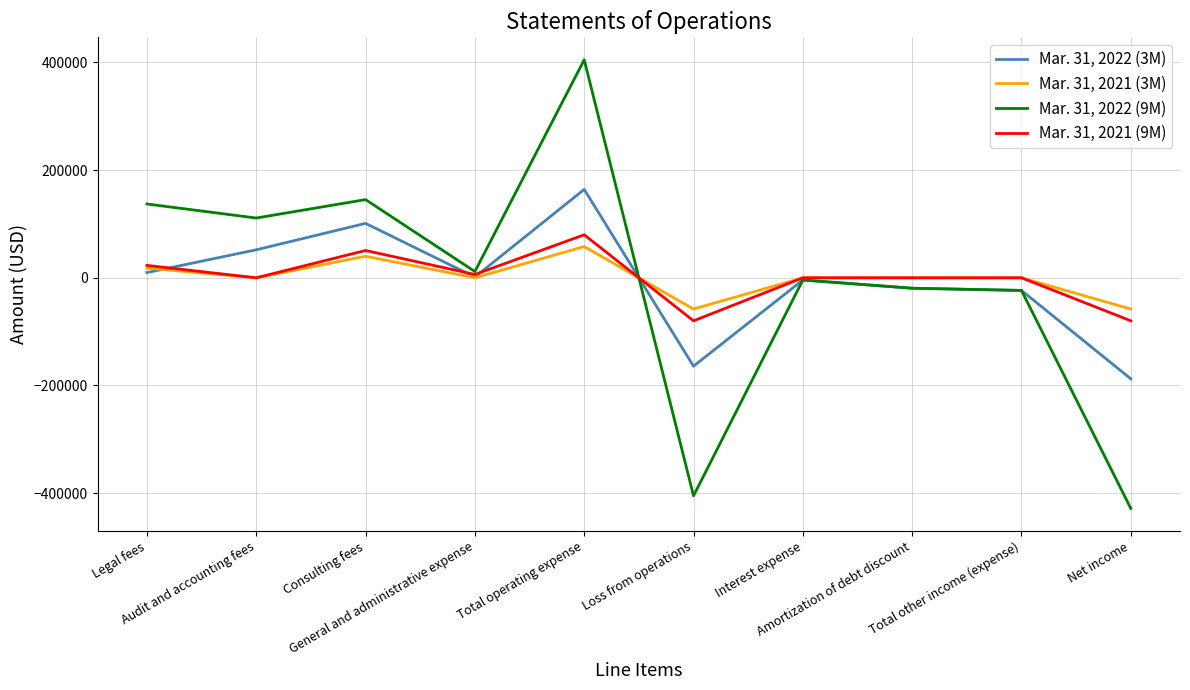

Which series has the largest range (max minus min)?

Mar. 31, 2022 (9M)